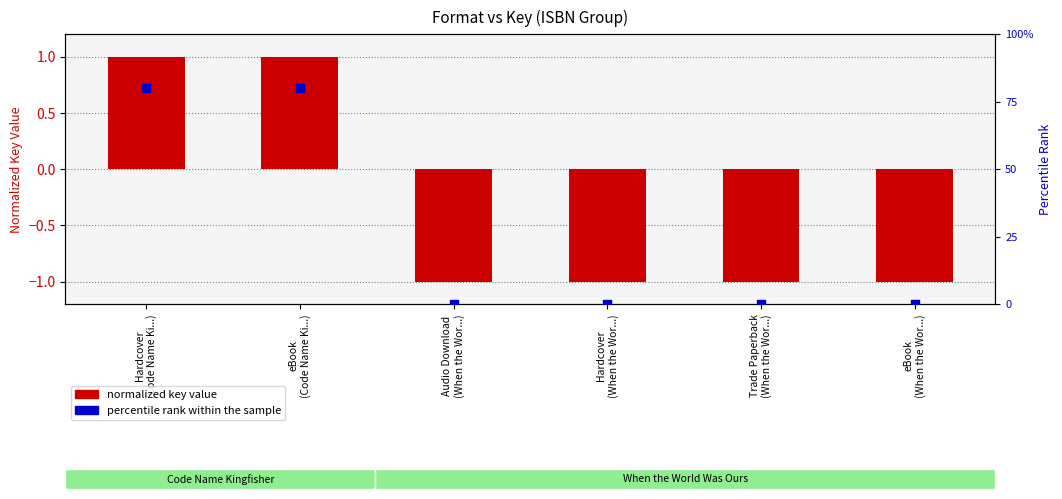

Which series has the largest total across all categories?

percentile rank within the sample